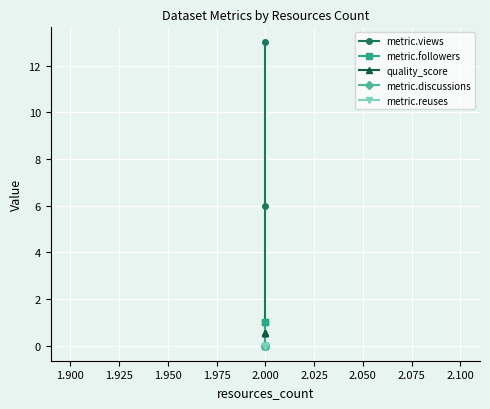

How many lines are shown in the chart?

5